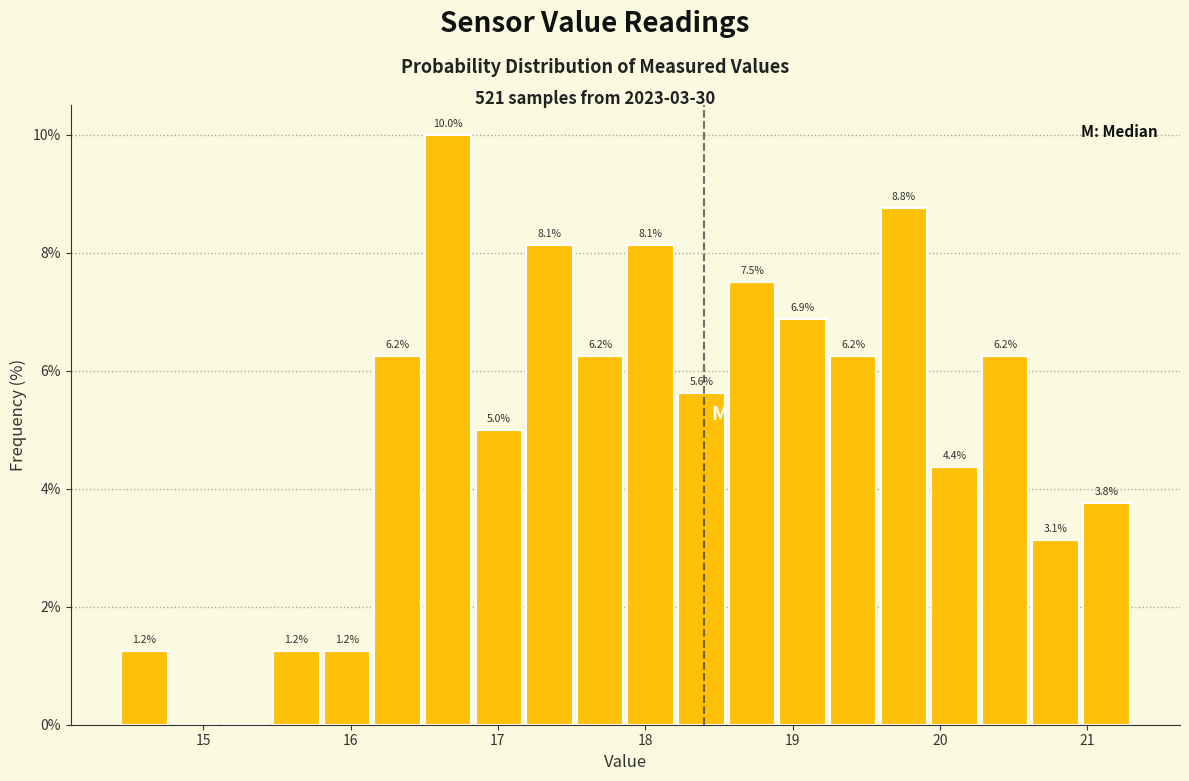

Read against the x-axis, roughly where is the centre of the tallest bar?

16.7